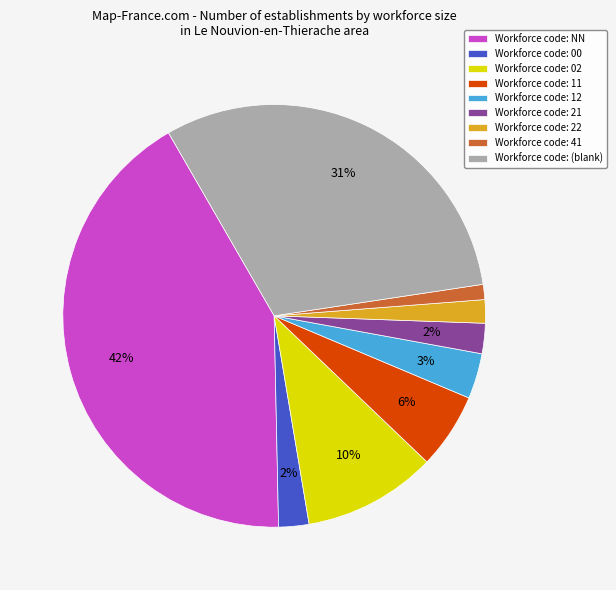

Combined, do Workforce code: 11 and Workforce code: 02 account for over 50%?

No